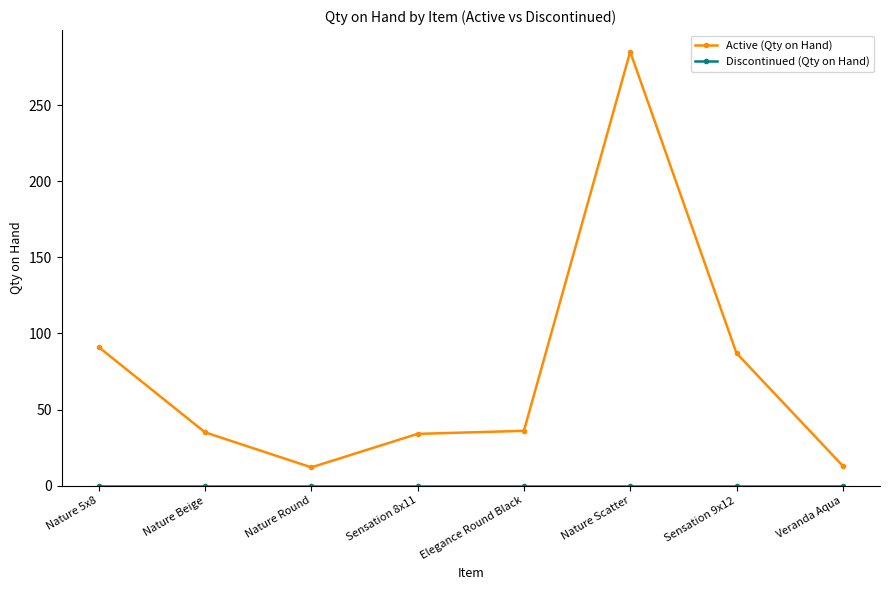

How many lines are shown in the chart?

2